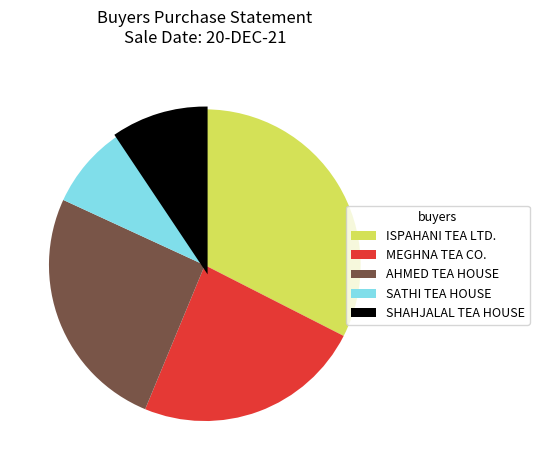

Is there a majority slice in this chart?

No